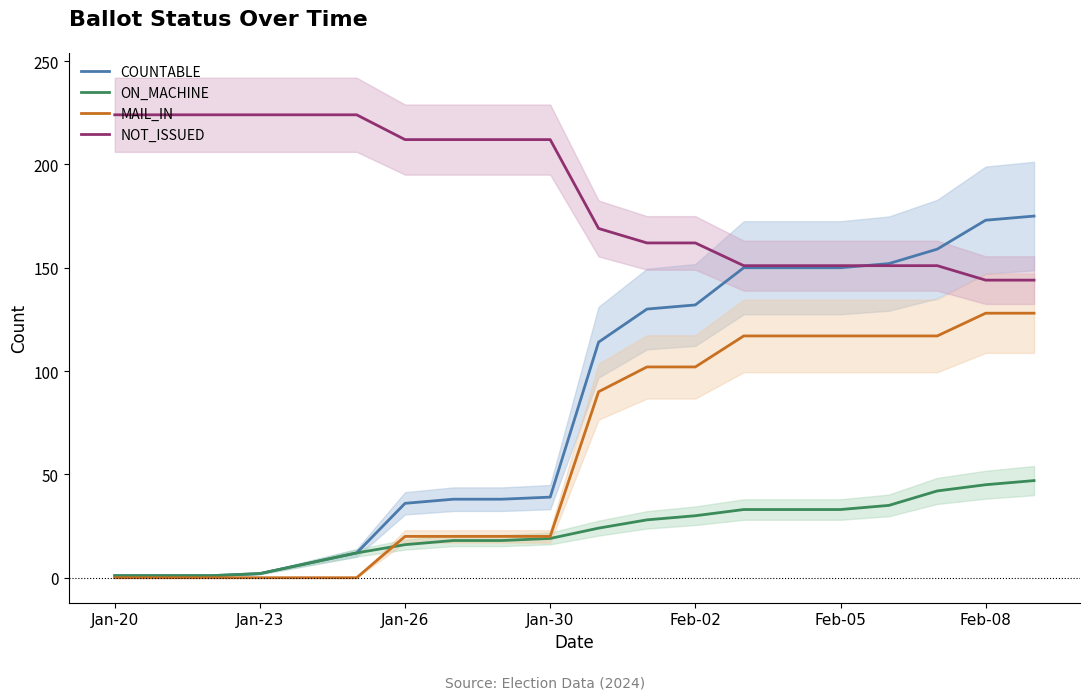

What is the maximum value for MAIL_IN?

128